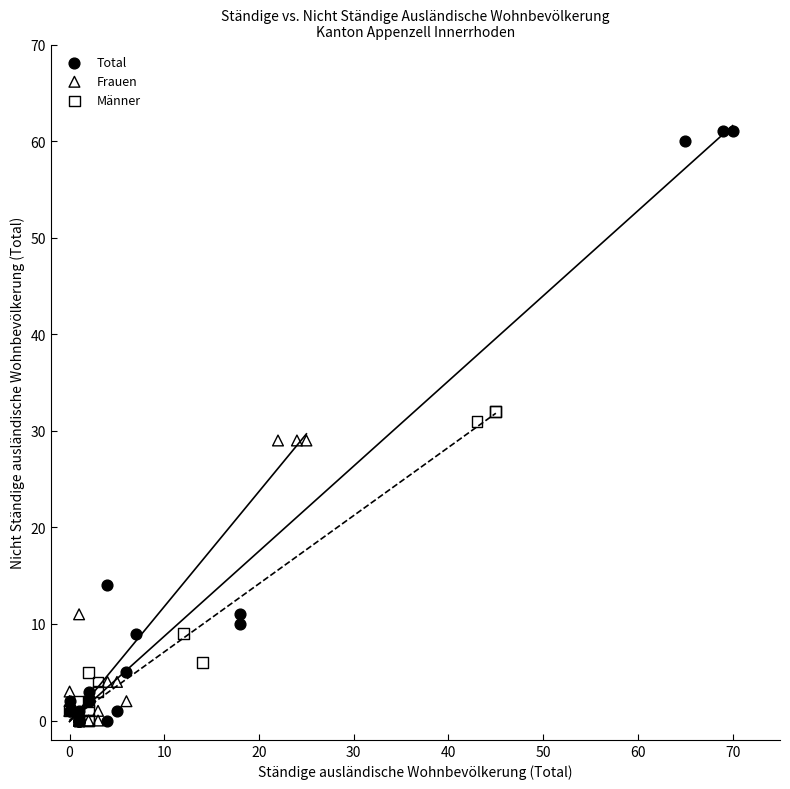

Which series reaches the maximum Y coordinate?

Total